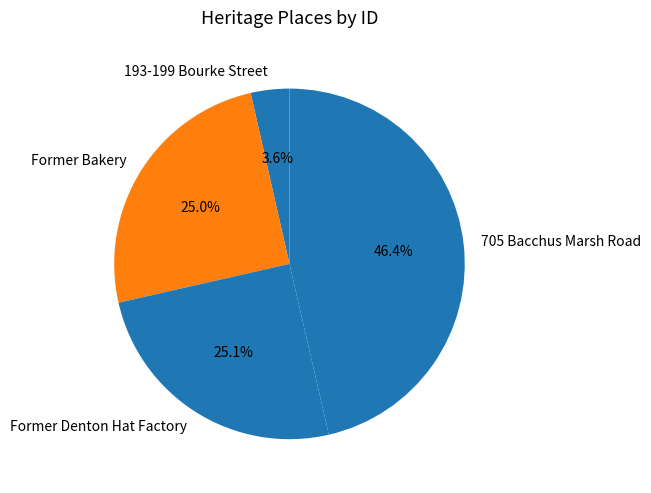

Is 193-199 Bourke Street the majority of the pie?

No